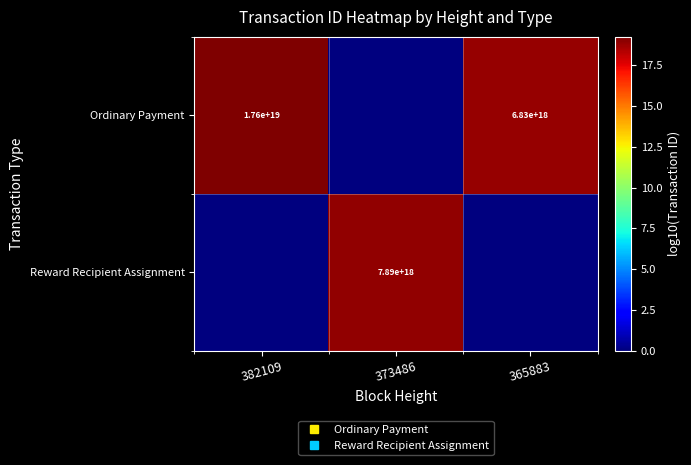

At how many categories does at least one series exceed 5?

3